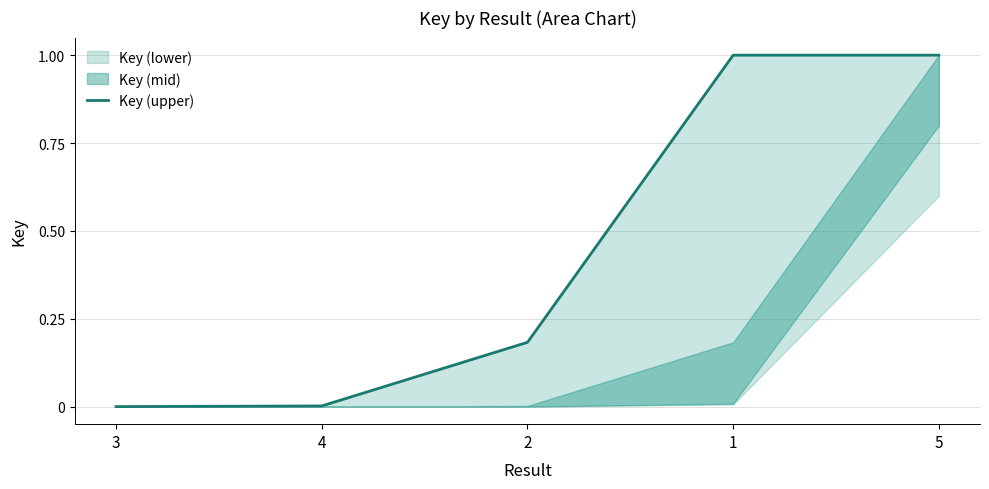

How many values are above zero?

4